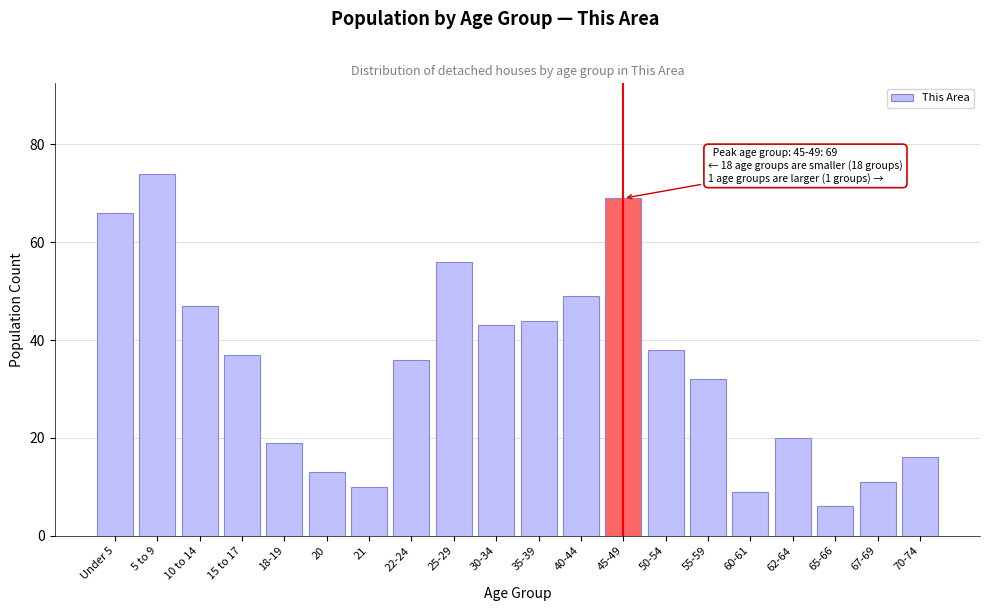

Reading left to right, extract all data points from this chart.

Under 5=66	5 to 9=74	10 to 14=47	15 to 17=37	18-19=19	20=13	21=10	22-24=36	25-29=56	30-34=43	35-39=44	40-44=49	45-49=69	50-54=38	55-59=32	60-61=9	62-64=20	65-66=6	67-69=11	70-74=16